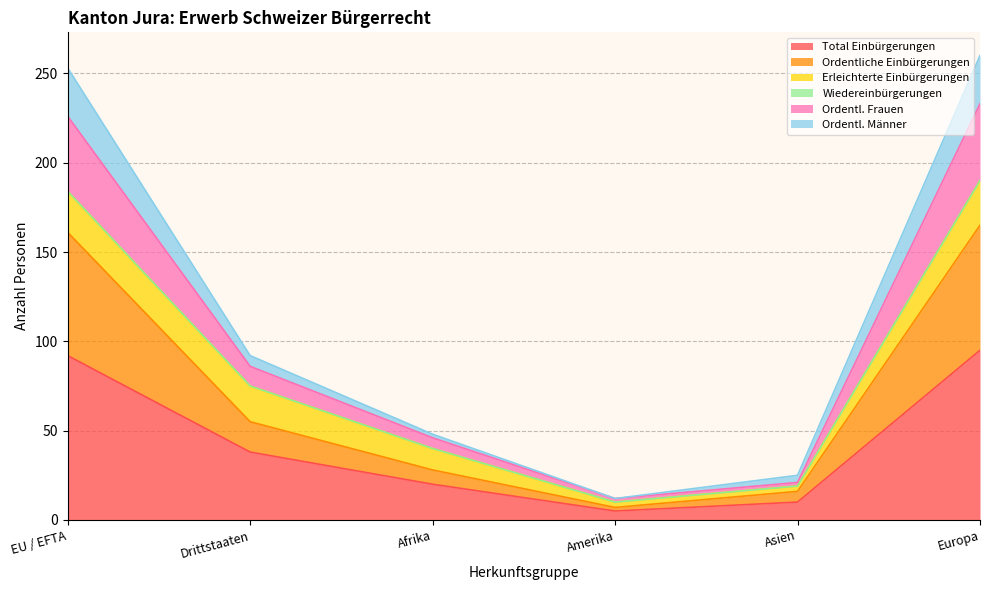

How many lines are shown in the chart?

6